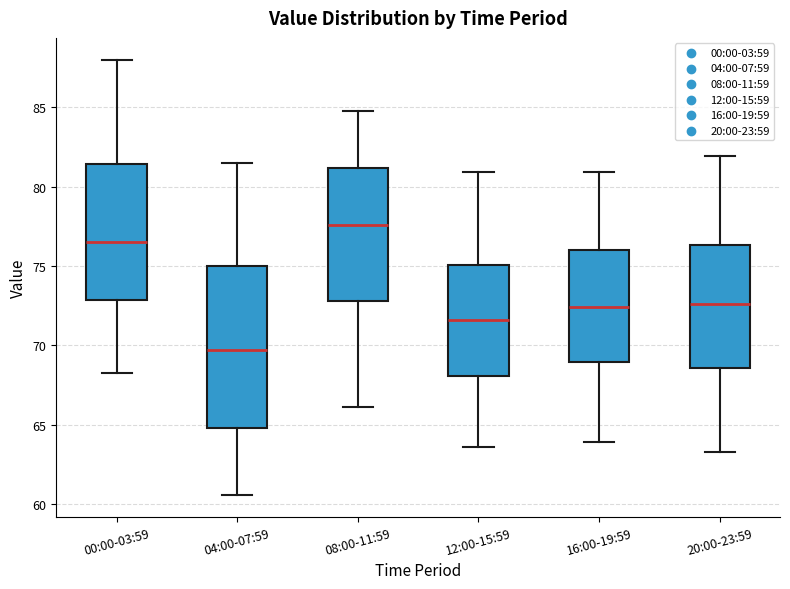

Where does the upper whisker of the box for 00:00-03:59 end on the y-axis? The values are not printed on the chart, so give them approximately, as read against the axis.

88.0